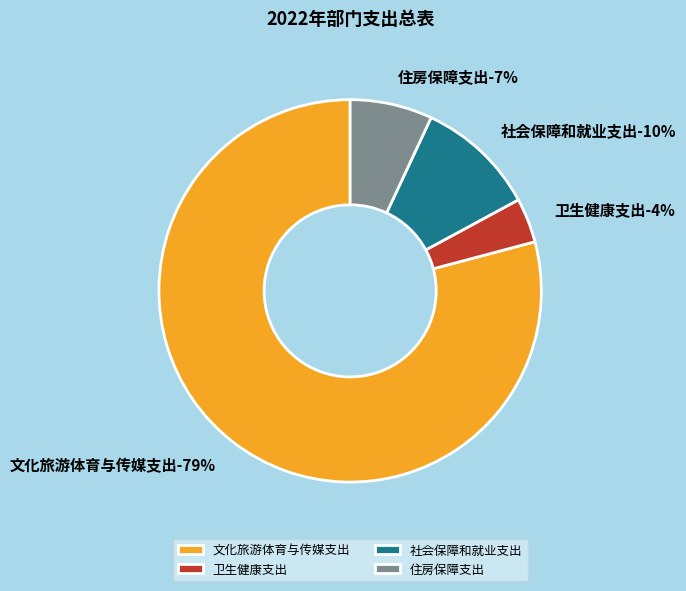

Which category accounts for the majority?

文化旅游体育与传媒支出